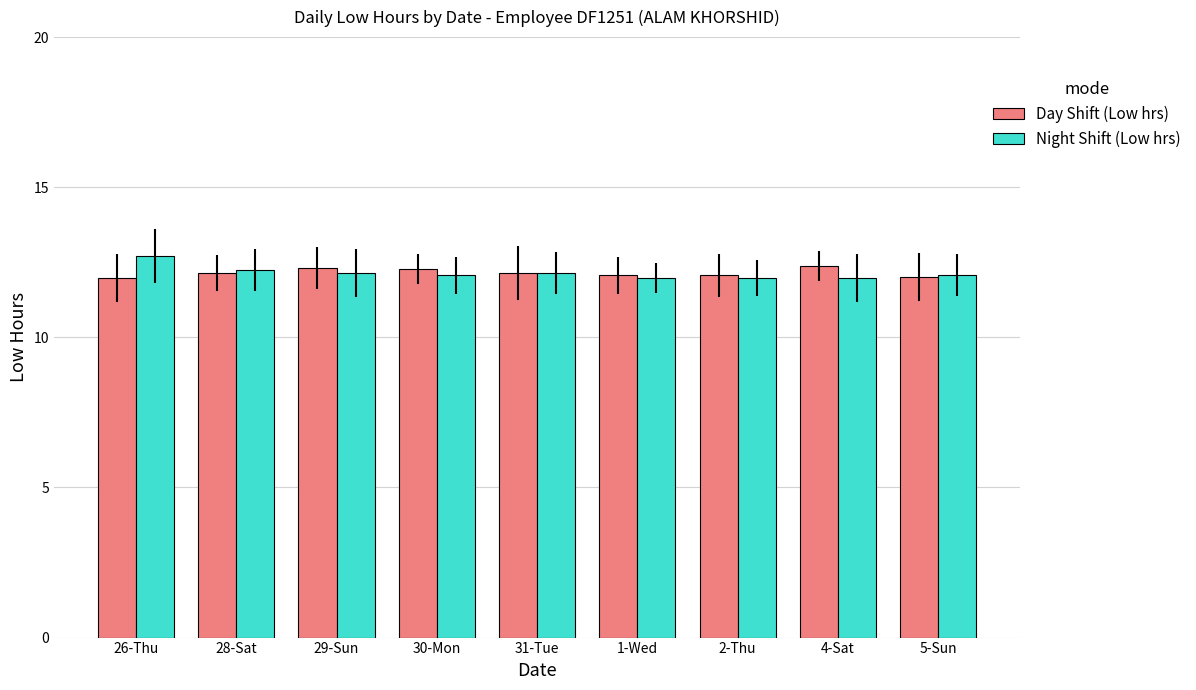

What is the value of the Night Shift (Low hrs) bar at the 7th from the left?

12.0